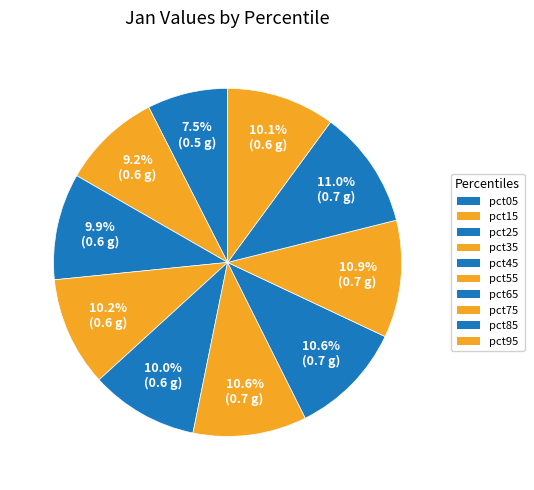

To the nearest percent, what is the average slice percentage?

10%